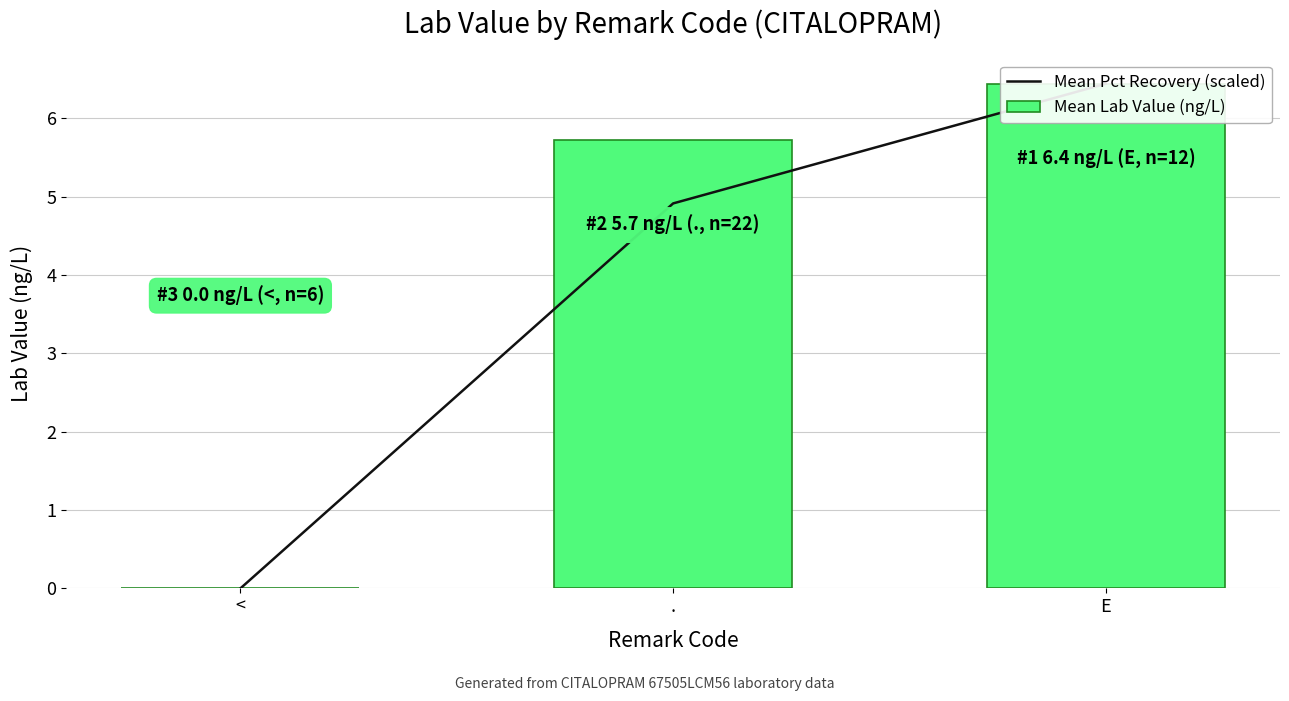

At which category does the chart reach its peak across all series?

E